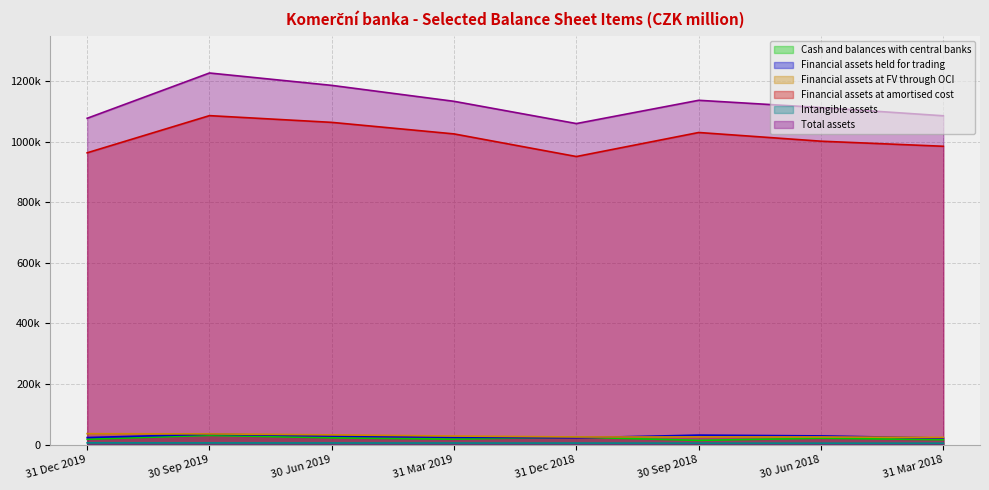

How many interior local peaks does the Cash and balances with central banks series have?

3